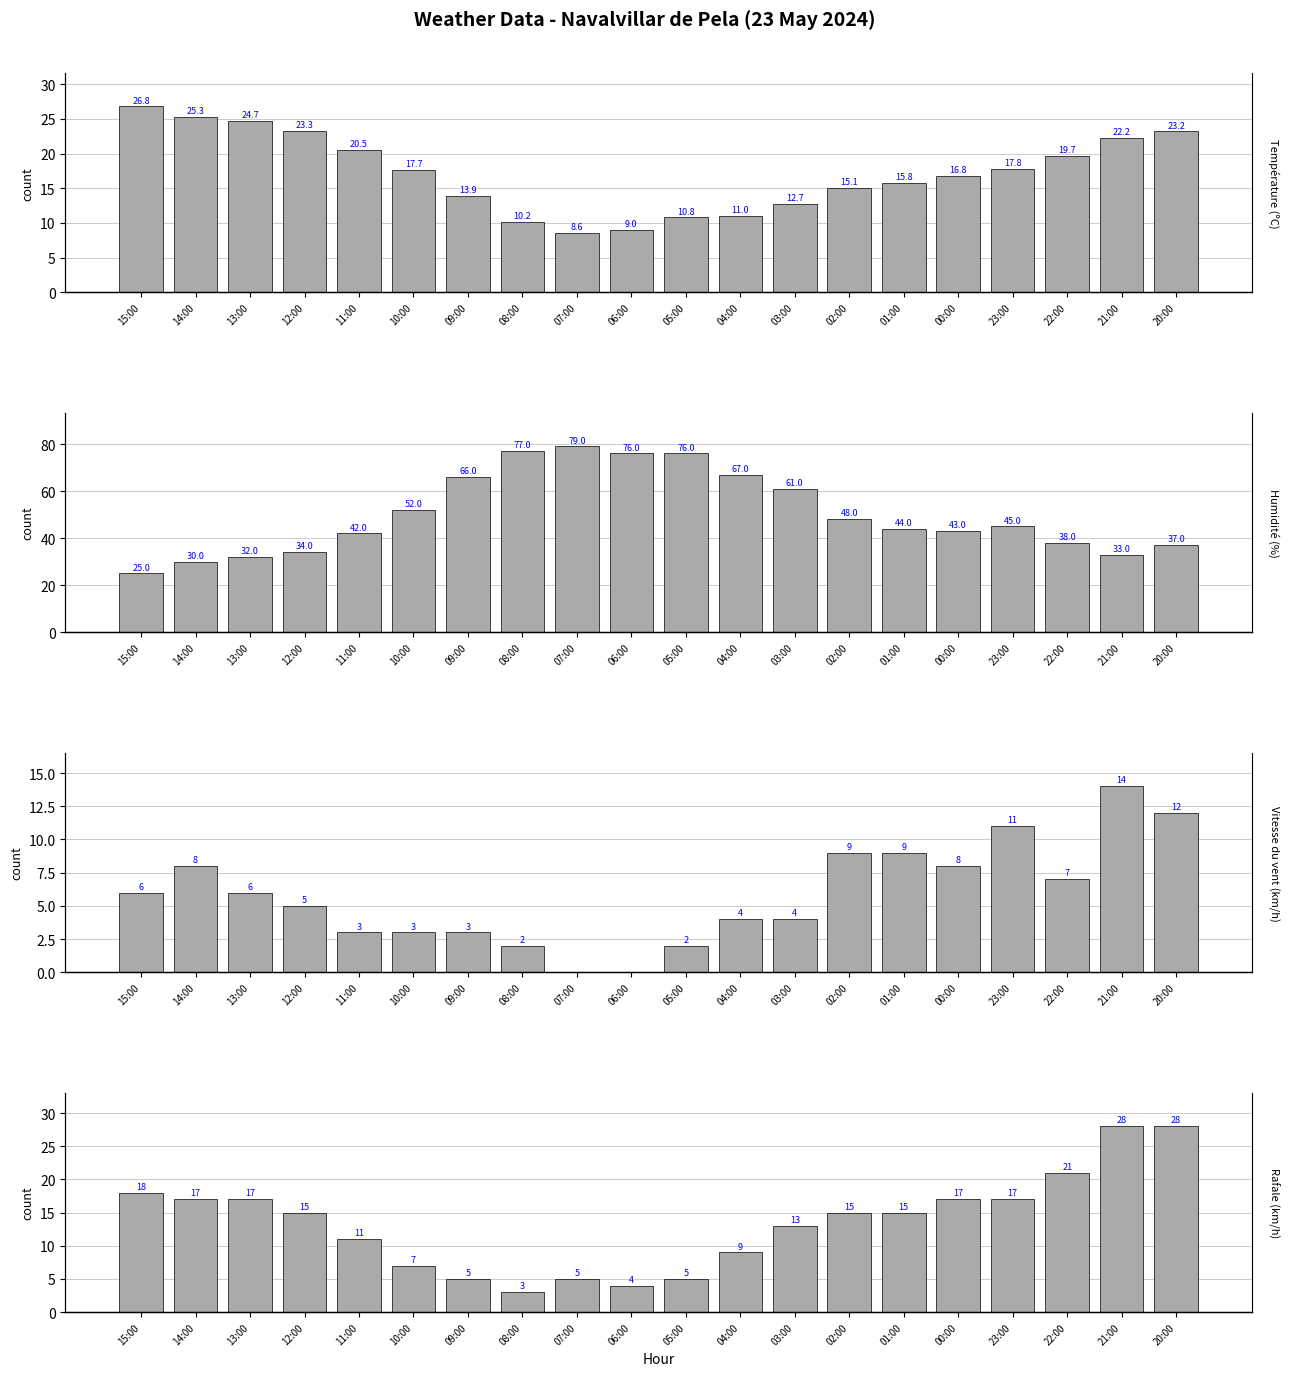

At which category does the chart reach its peak across all series?

07:00